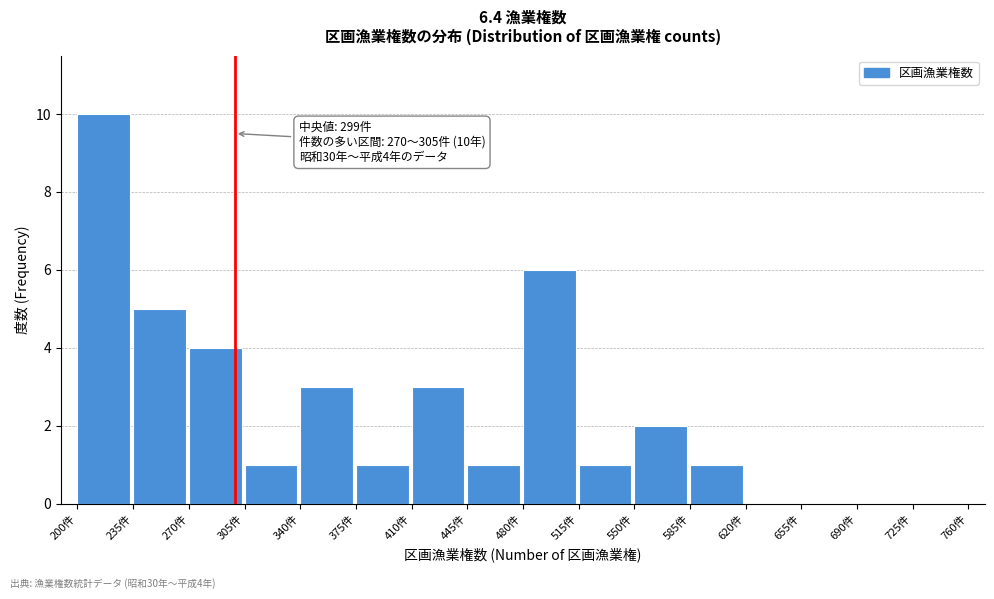

Which range on the x-axis has the tallest bar?

200 to 235